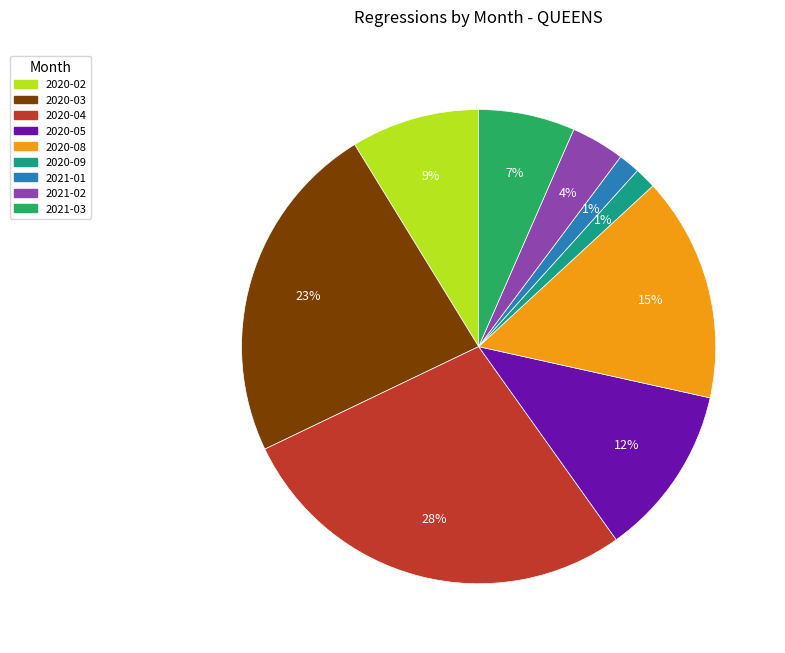

To the nearest percent, what is the average slice percentage?

11%